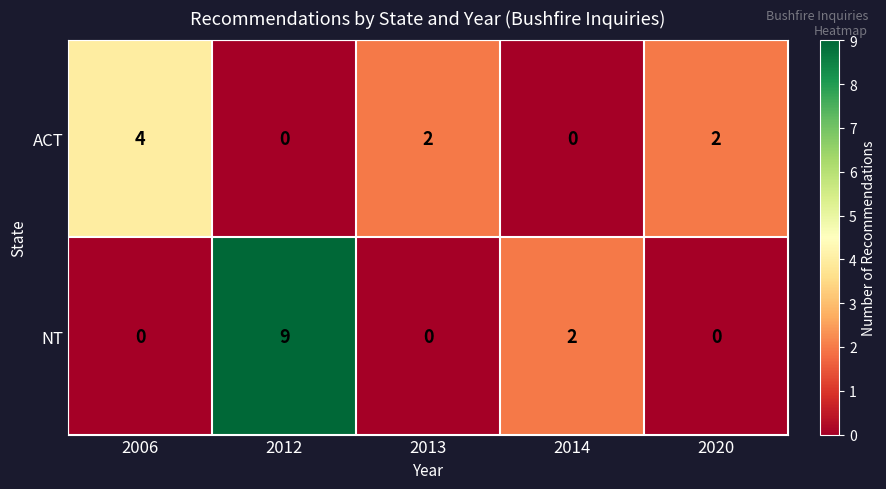

What is the difference between the highest and lowest values at 2012?

9